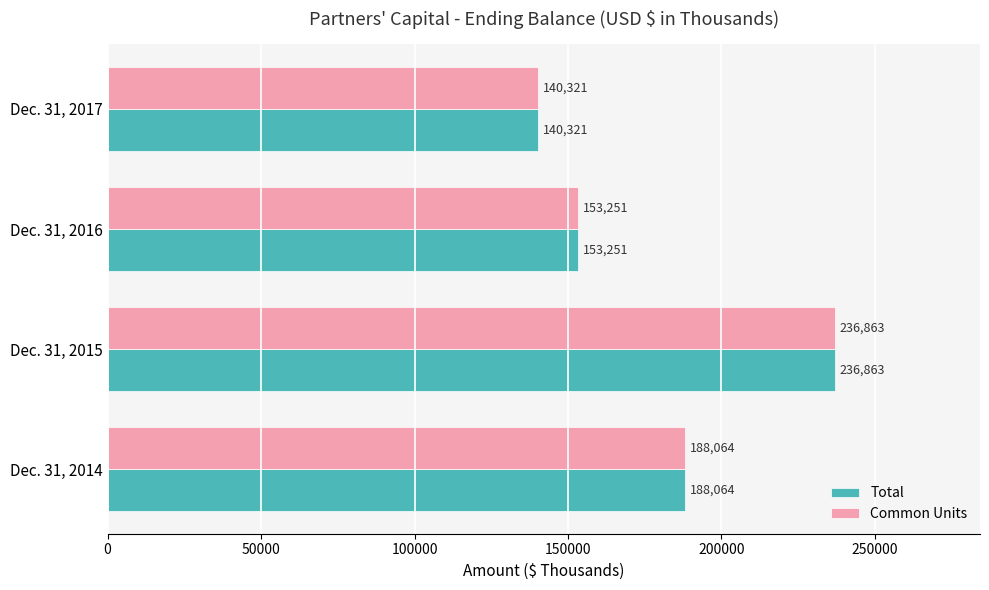

Where is Total nearest to the value 188592?

Dec. 31, 2014